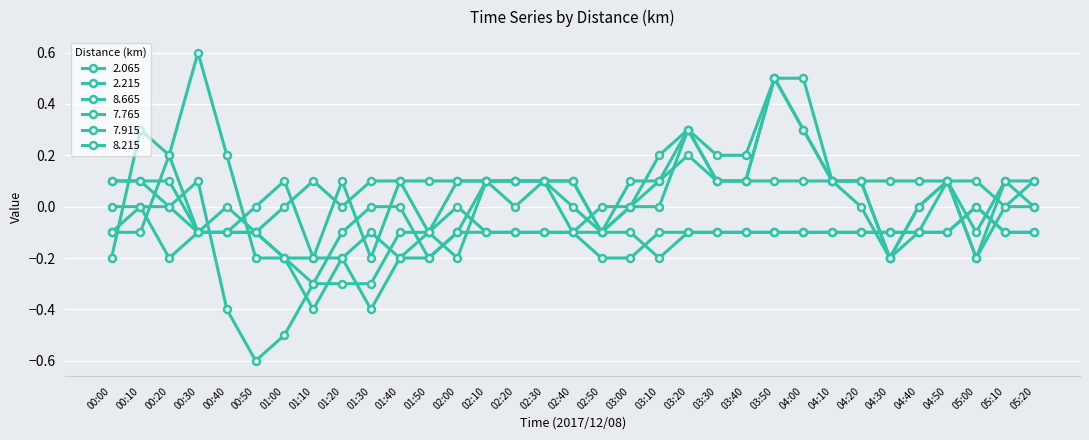

Count the number of data series in this chart.

6